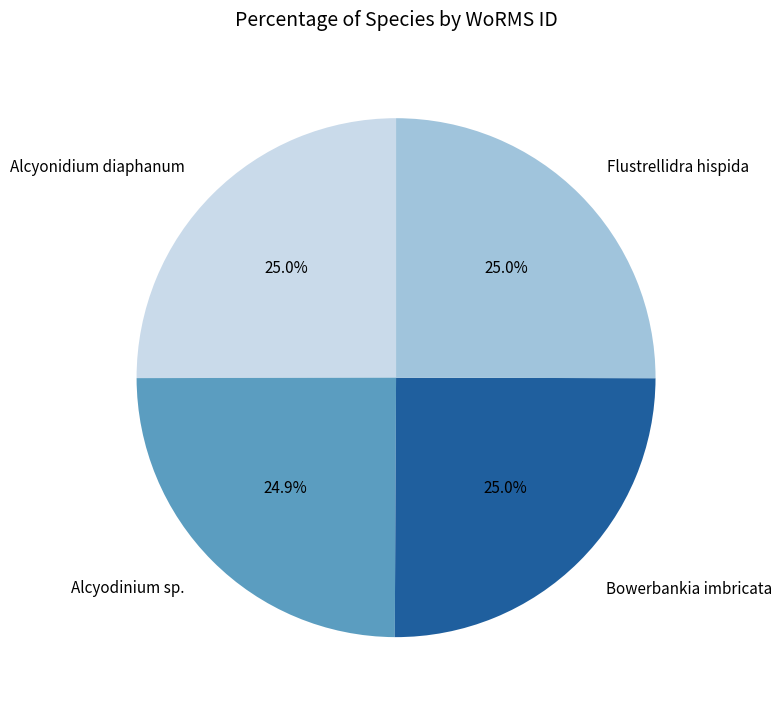

Approximately how many times larger is the value at Flustrellidra hispida compared to Bowerbankia imbricata?

1.0